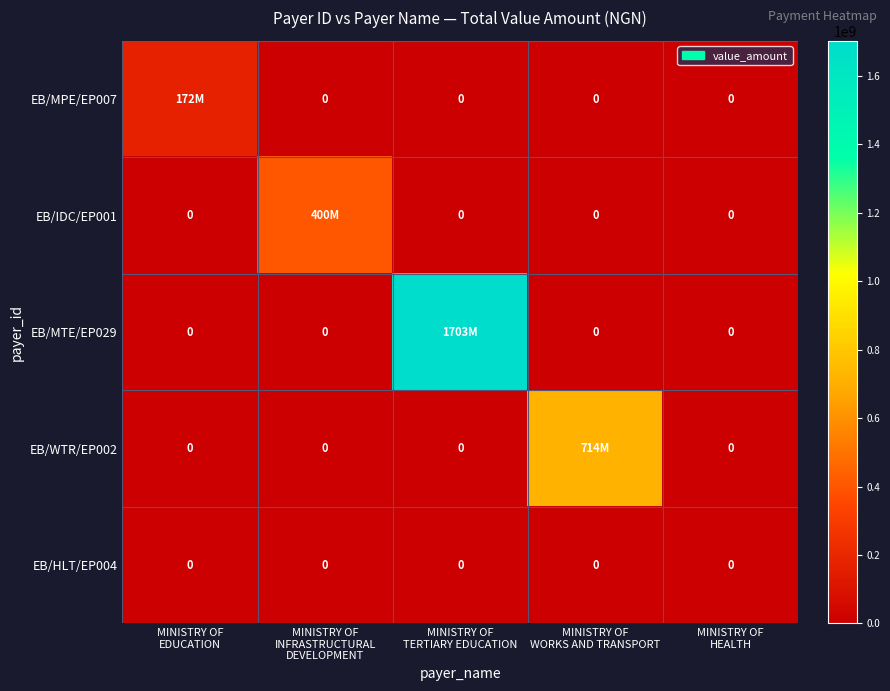

Where is EB/IDC/EP001 nearest to the value 200000000?

MINISTRY OF EDUCATION